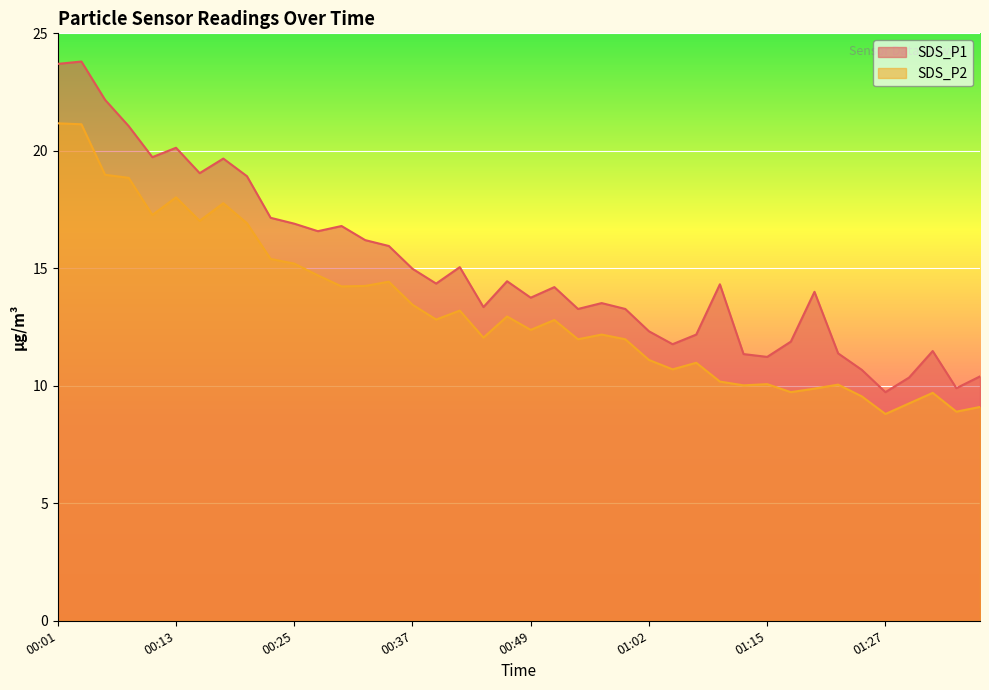

True or false: SDS_P2 and SDS_P1 intersect in this chart.

False